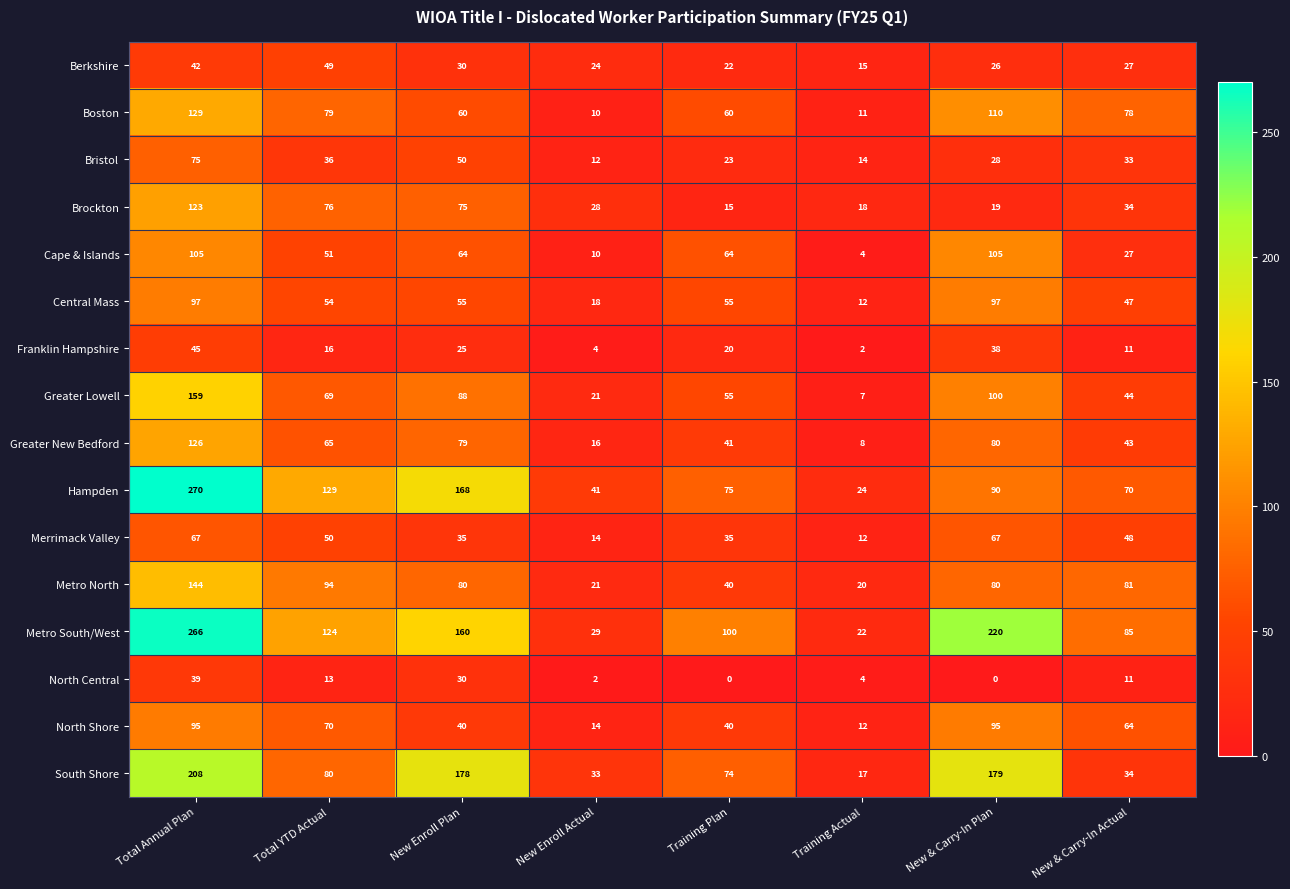

What is the average value of the Greater Lowell series?

68